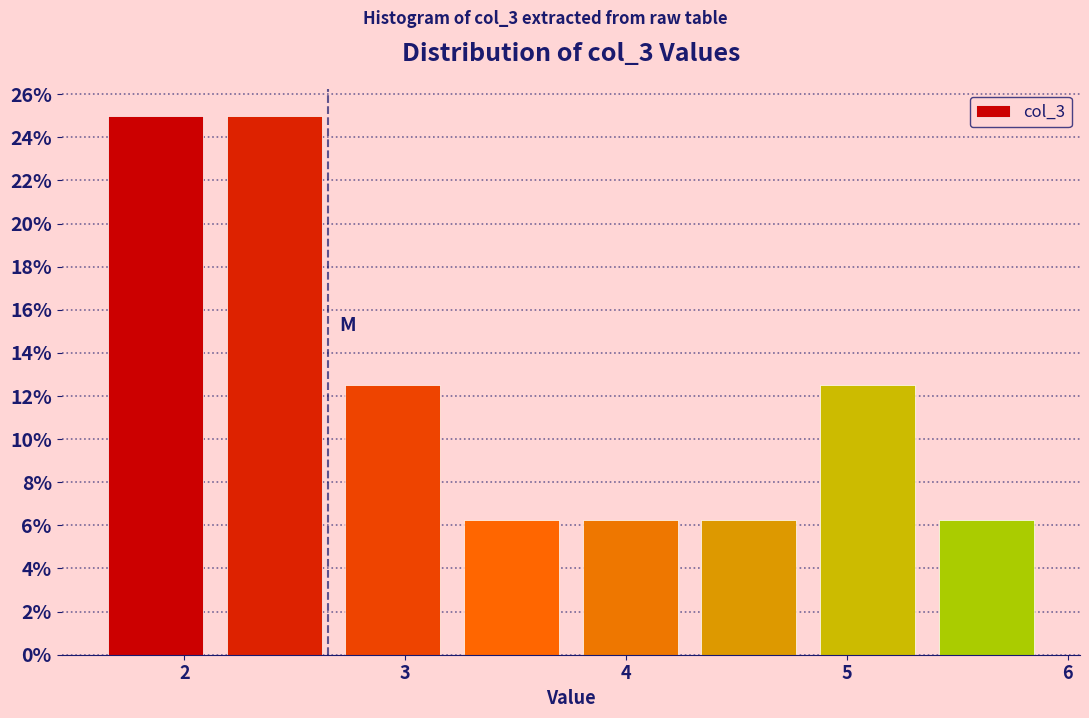

How tall is the bar that spans 5.4 to 5.9 on the x-axis? Neither the bar edges nor the heights are printed on the chart, so give them approximately, as read against the axes.

6.2